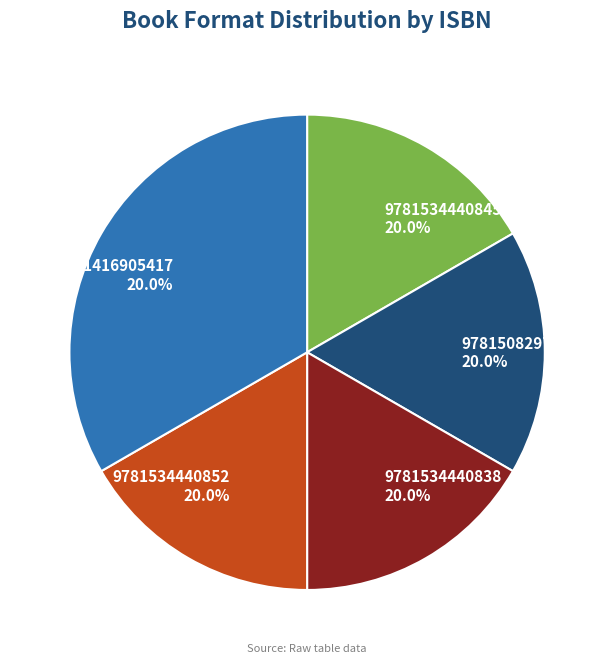

Is there any slice that represents more than half of the pie?

No